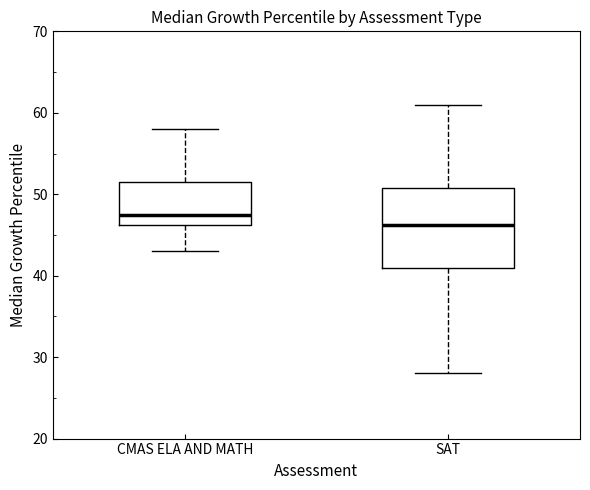

Reading left to right, read every box against the y-axis: the position of its median line, the range the box covers, and the ends of its whiskers. The values are not printed on the chart, so give them approximately, as read against the axis.

CMAS ELA AND MATH: median 48, box 46 to 52, whiskers 43 to 58
SAT: median 46, box 41 to 51, whiskers 28 to 61